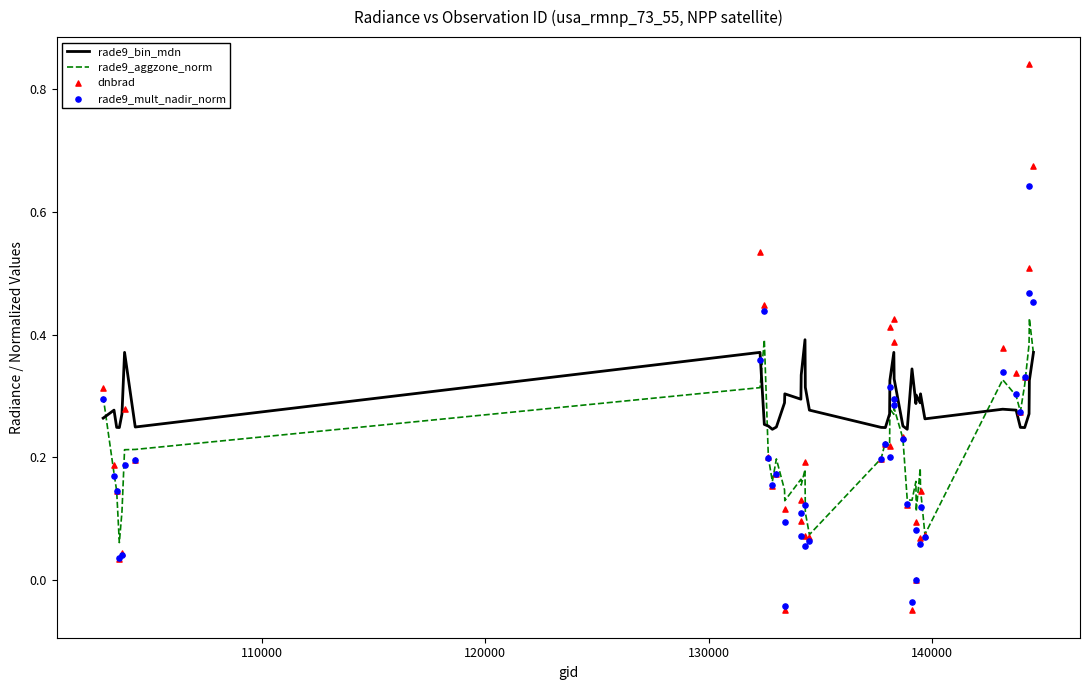

At how many categories does at least one series exceed 0?

40